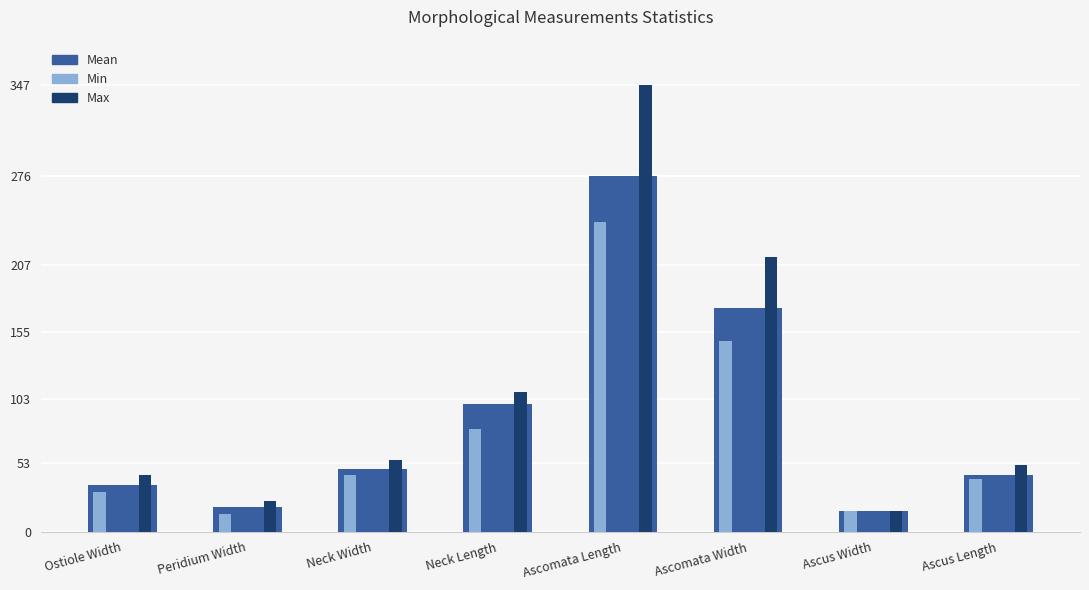

Does the chart contain any negative values?

No